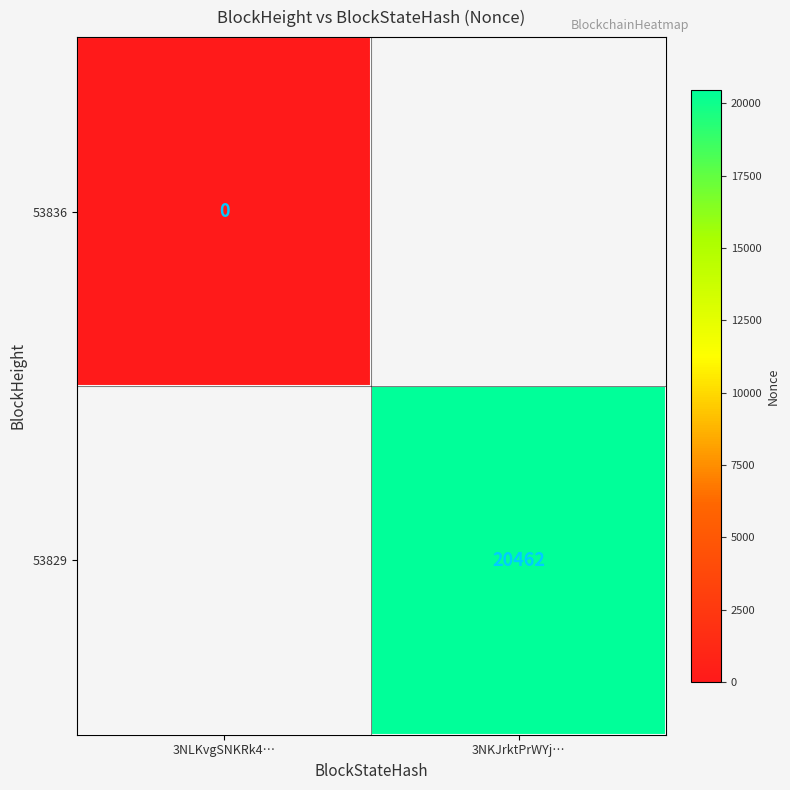

True or false: 53829 has a value of 20462 at 3NKJrktPrWYj….

True